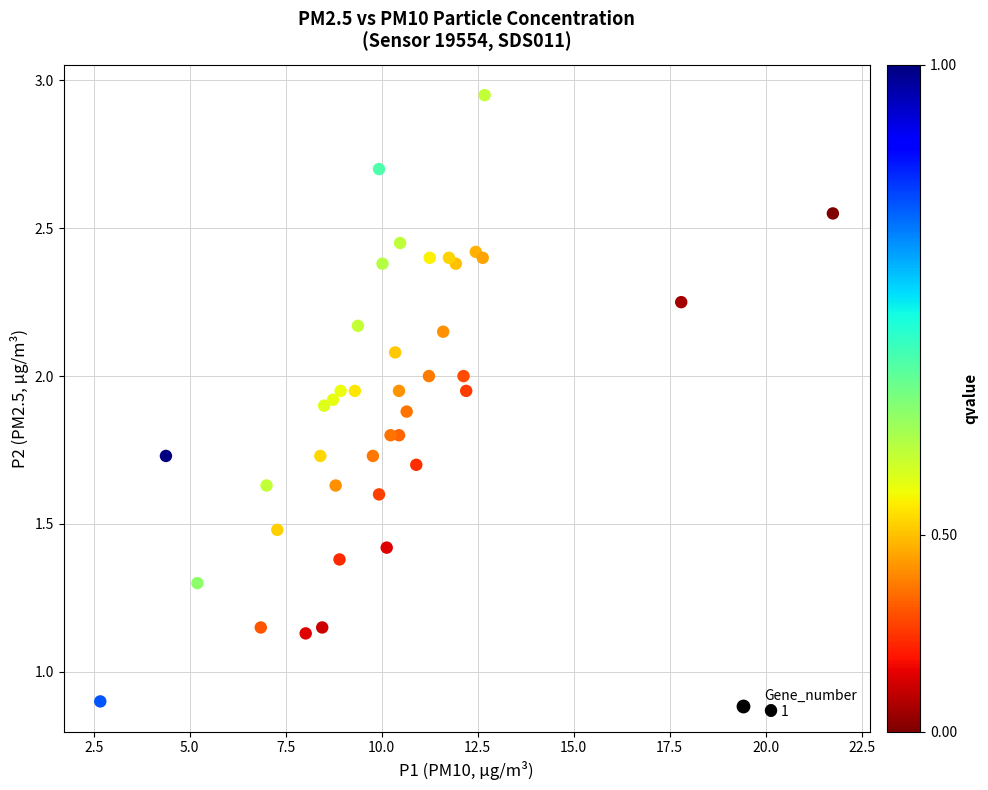

What Y value in the scatter plot is closest to 1?

0.9